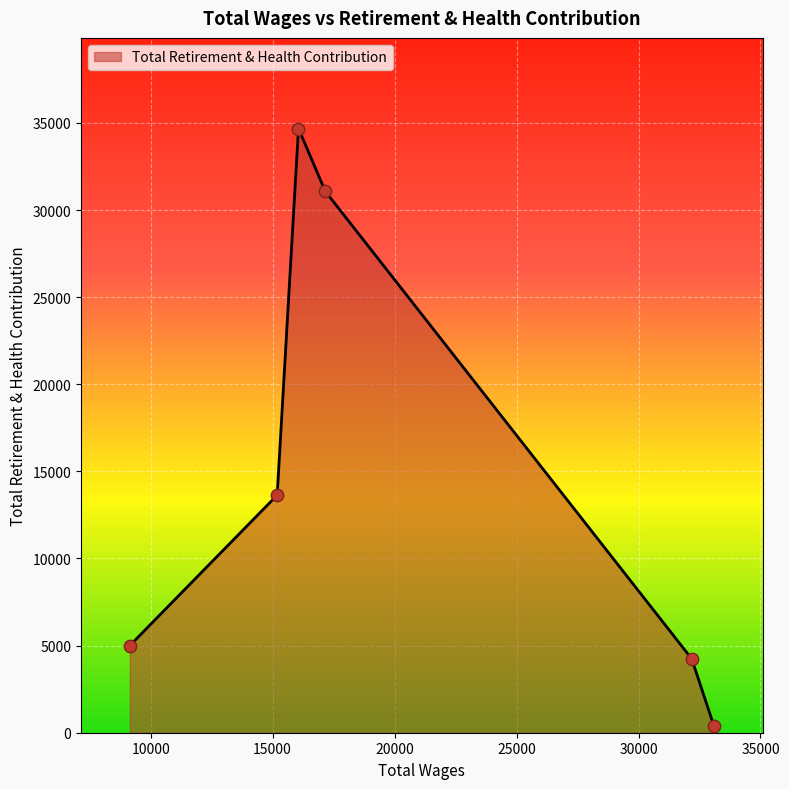

What is the maximum value shown in the chart?

34678